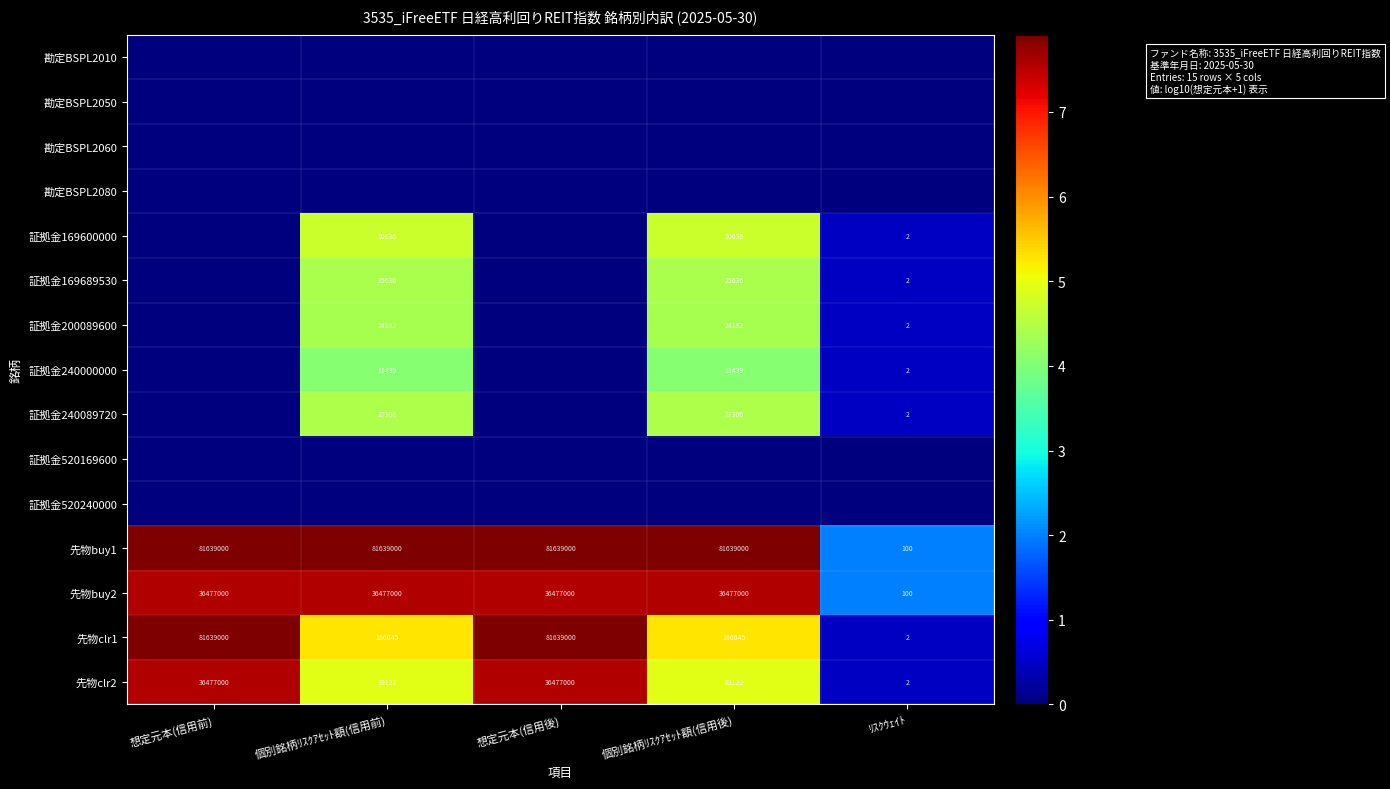

Is the value of 先物buy2 at 想定元本(信用前) greater than the value of 証拠金169689530 at 個別銘柄ﾘｽｸｱｾｯﾄ額(信用前)?

Yes